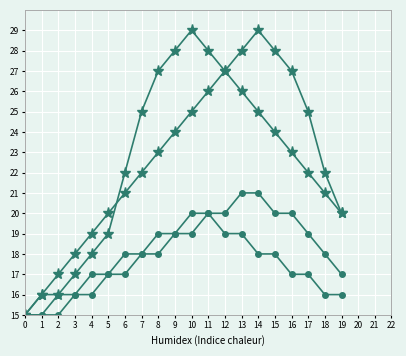

Count the number of categories in the chart.

20